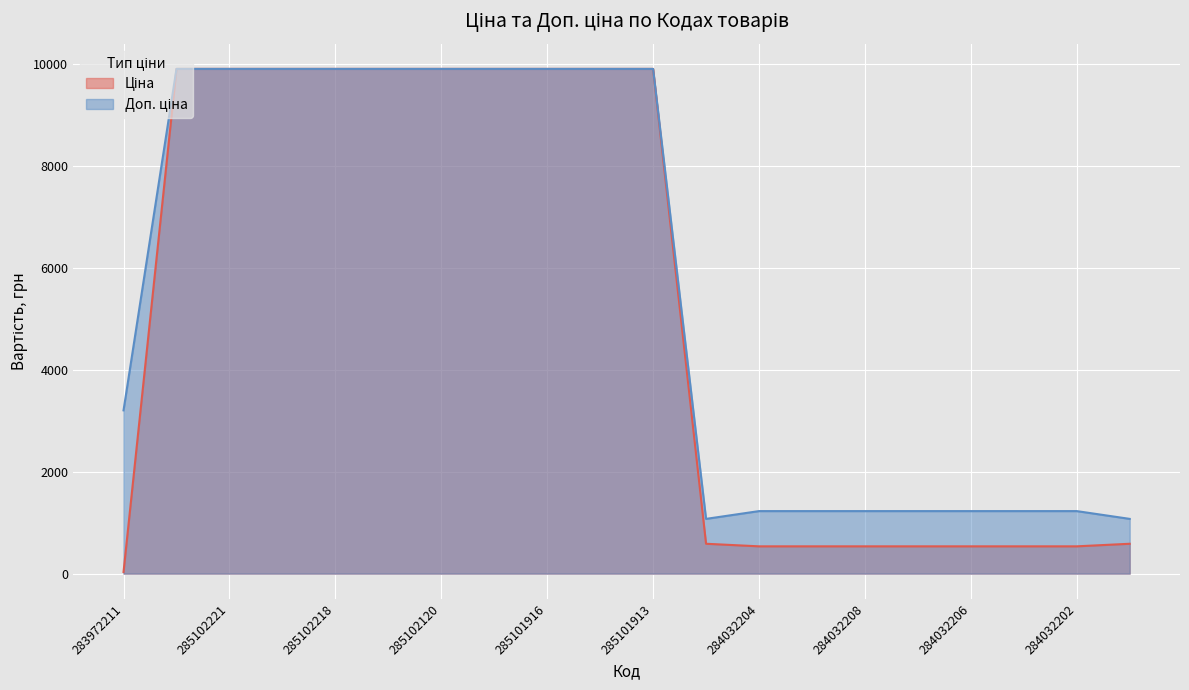

What are all the series names shown in the legend?

Ціна, Доп. ціна